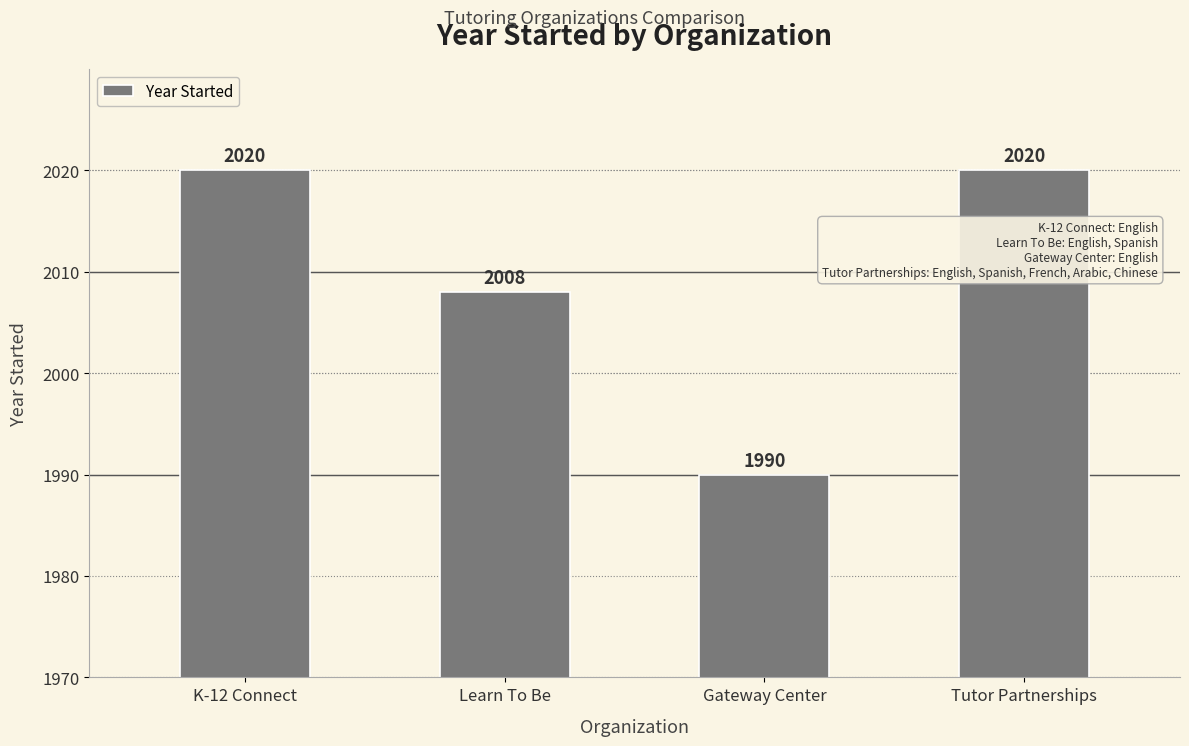

How many data points are less than 2020?

2